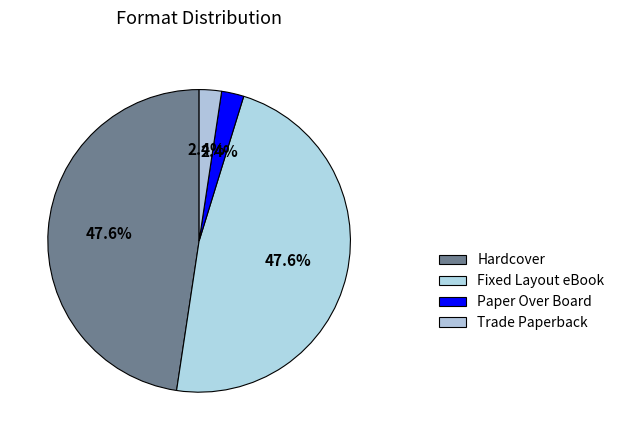

Combined, do Fixed Layout eBook and Trade Paperback account for over 50%?

No